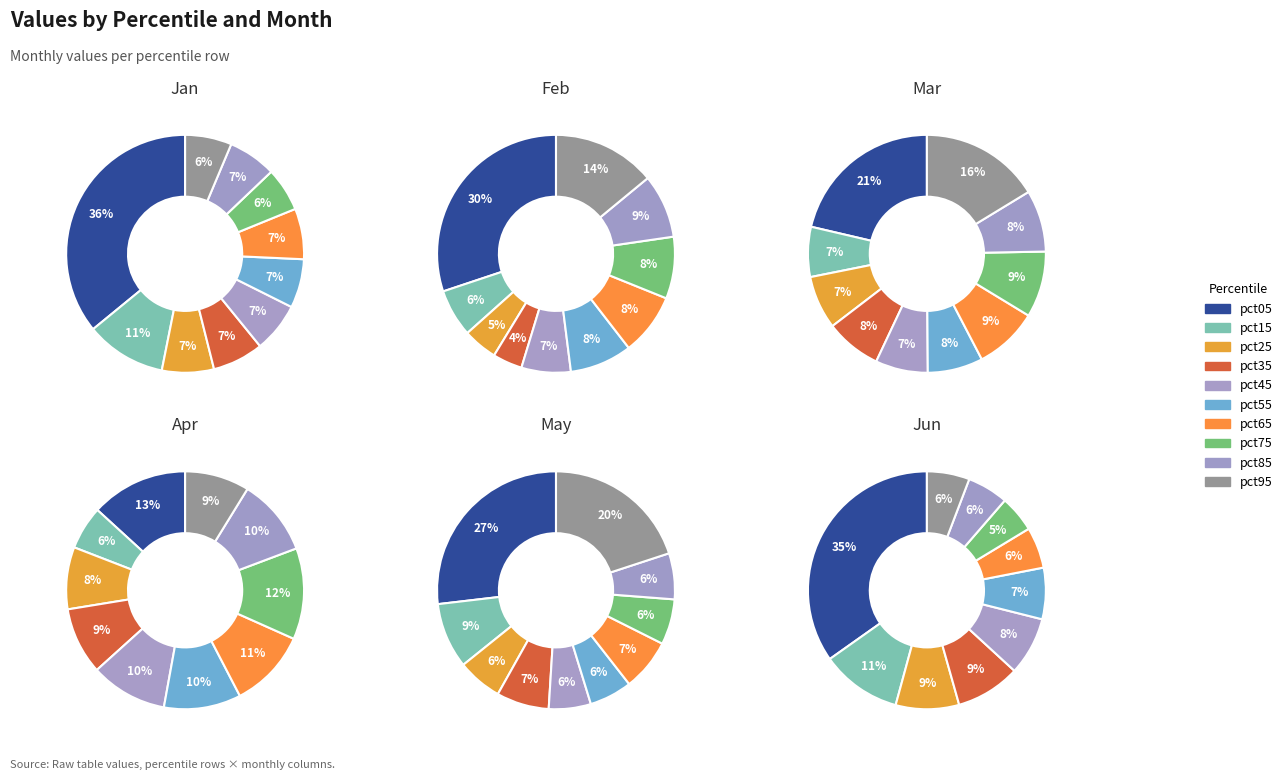

The pct95 slice represents 1% of the pie. True or false?

False